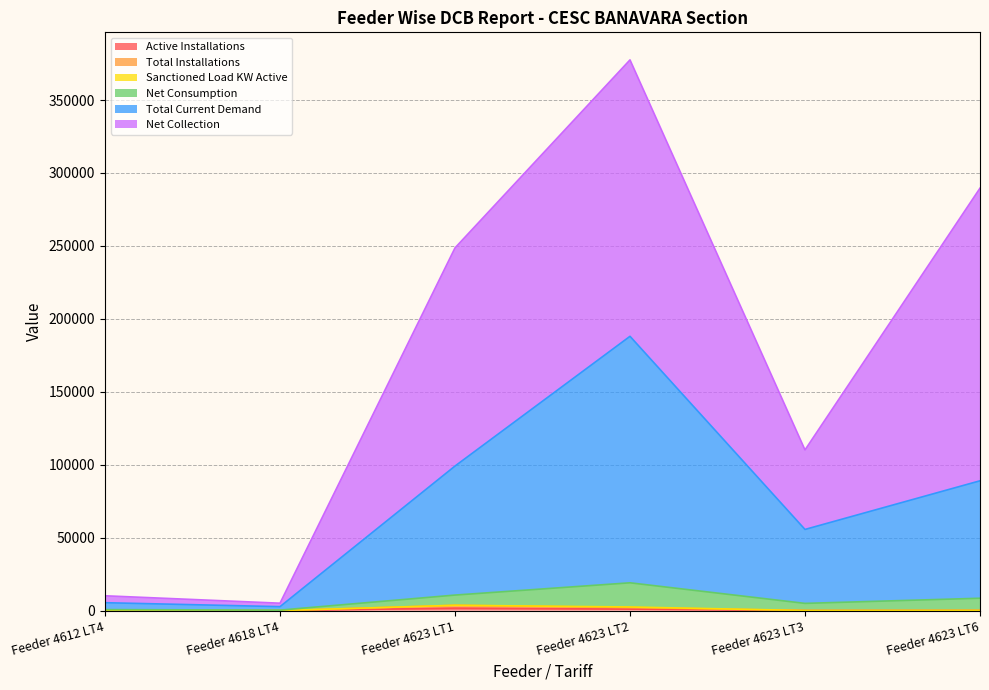

What is the value of the Active Installations point at the 4th from the left?

1018.0